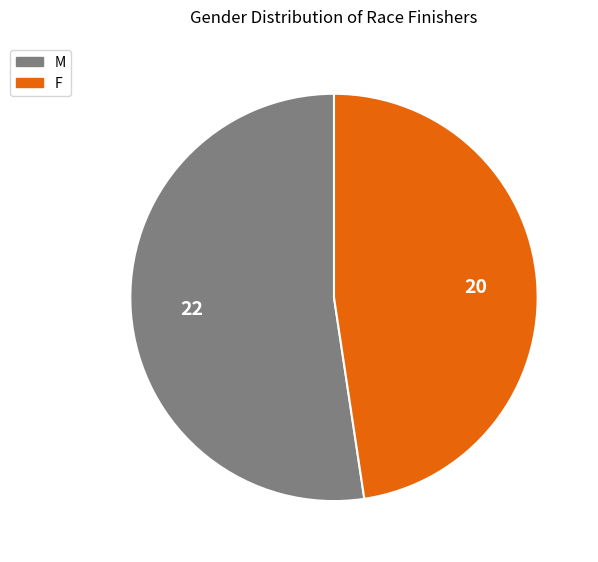

Combined, do M and F account for over 50%?

Yes